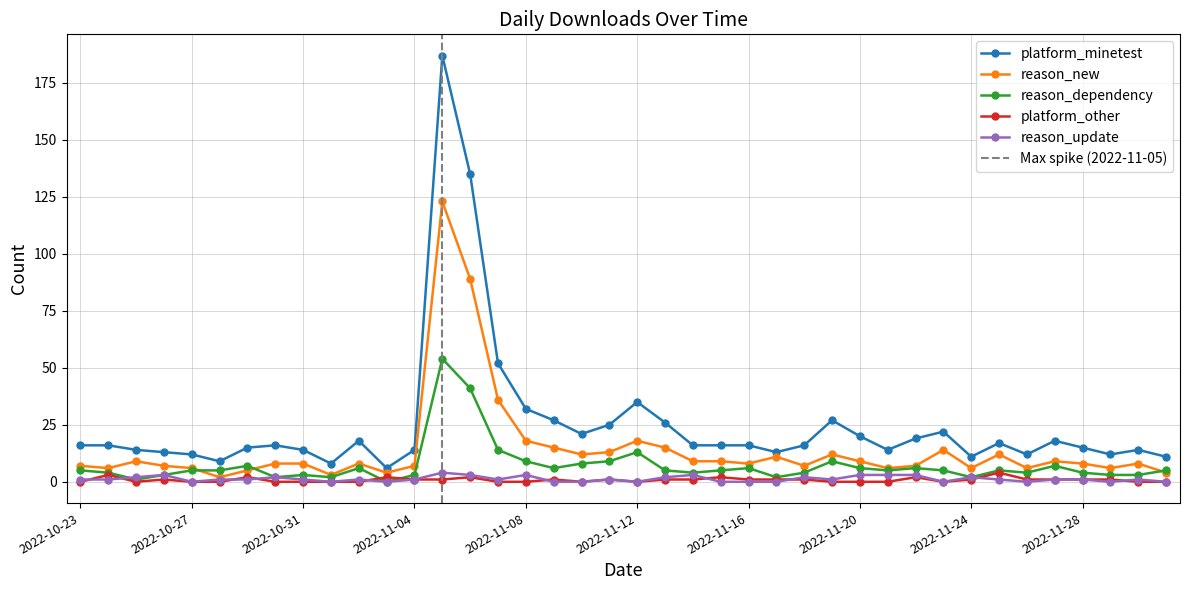

What is the spread (max minus min) of values at 2022-12-01?

11